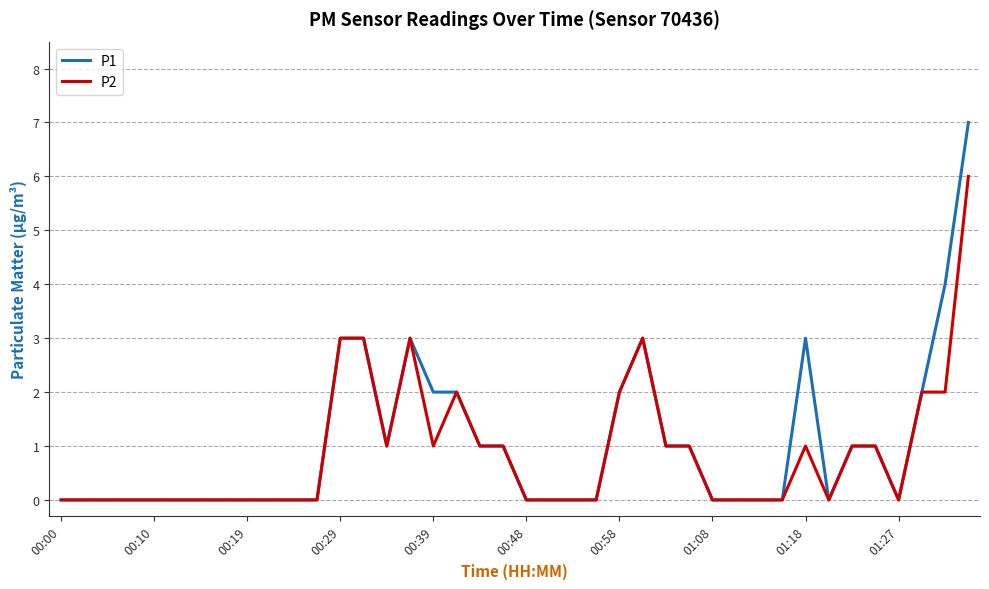

What is the maximum value shown in the chart?

7